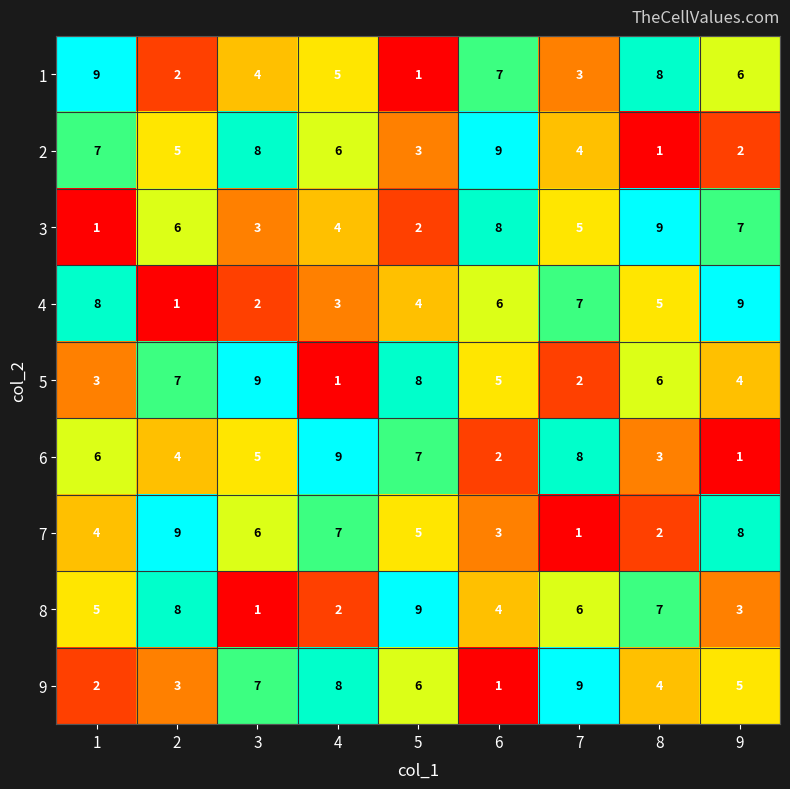

How many data points does each series have?

9